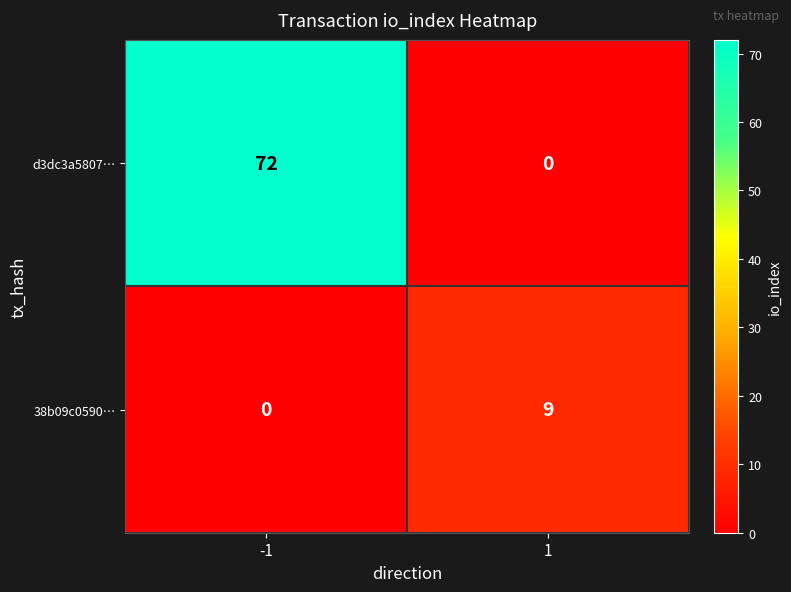

What is the highest value of the d3dc3a5807… series?

72